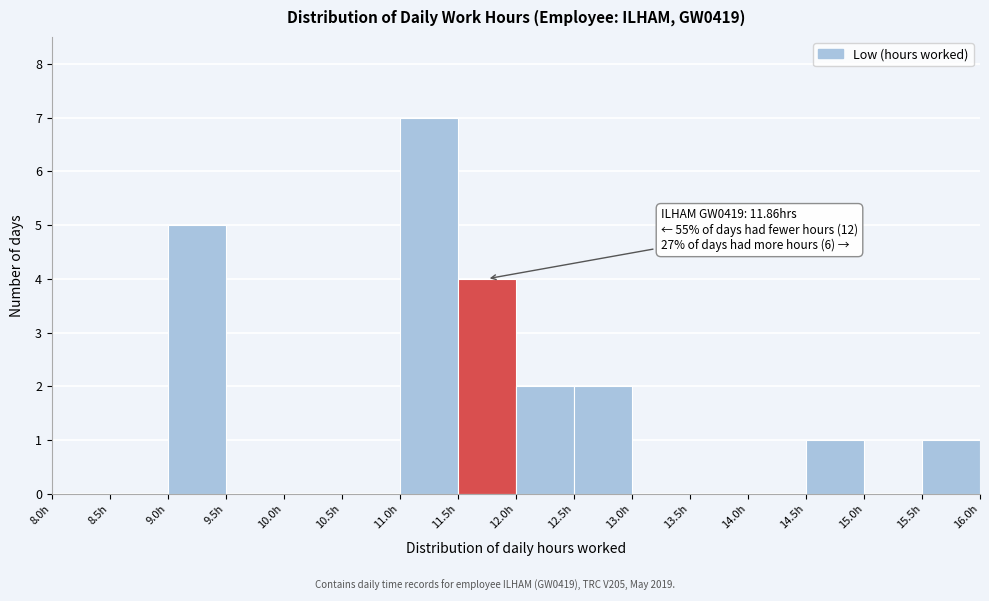

Over which range of the x-axis is the bar tallest?

11.0 to 11.5